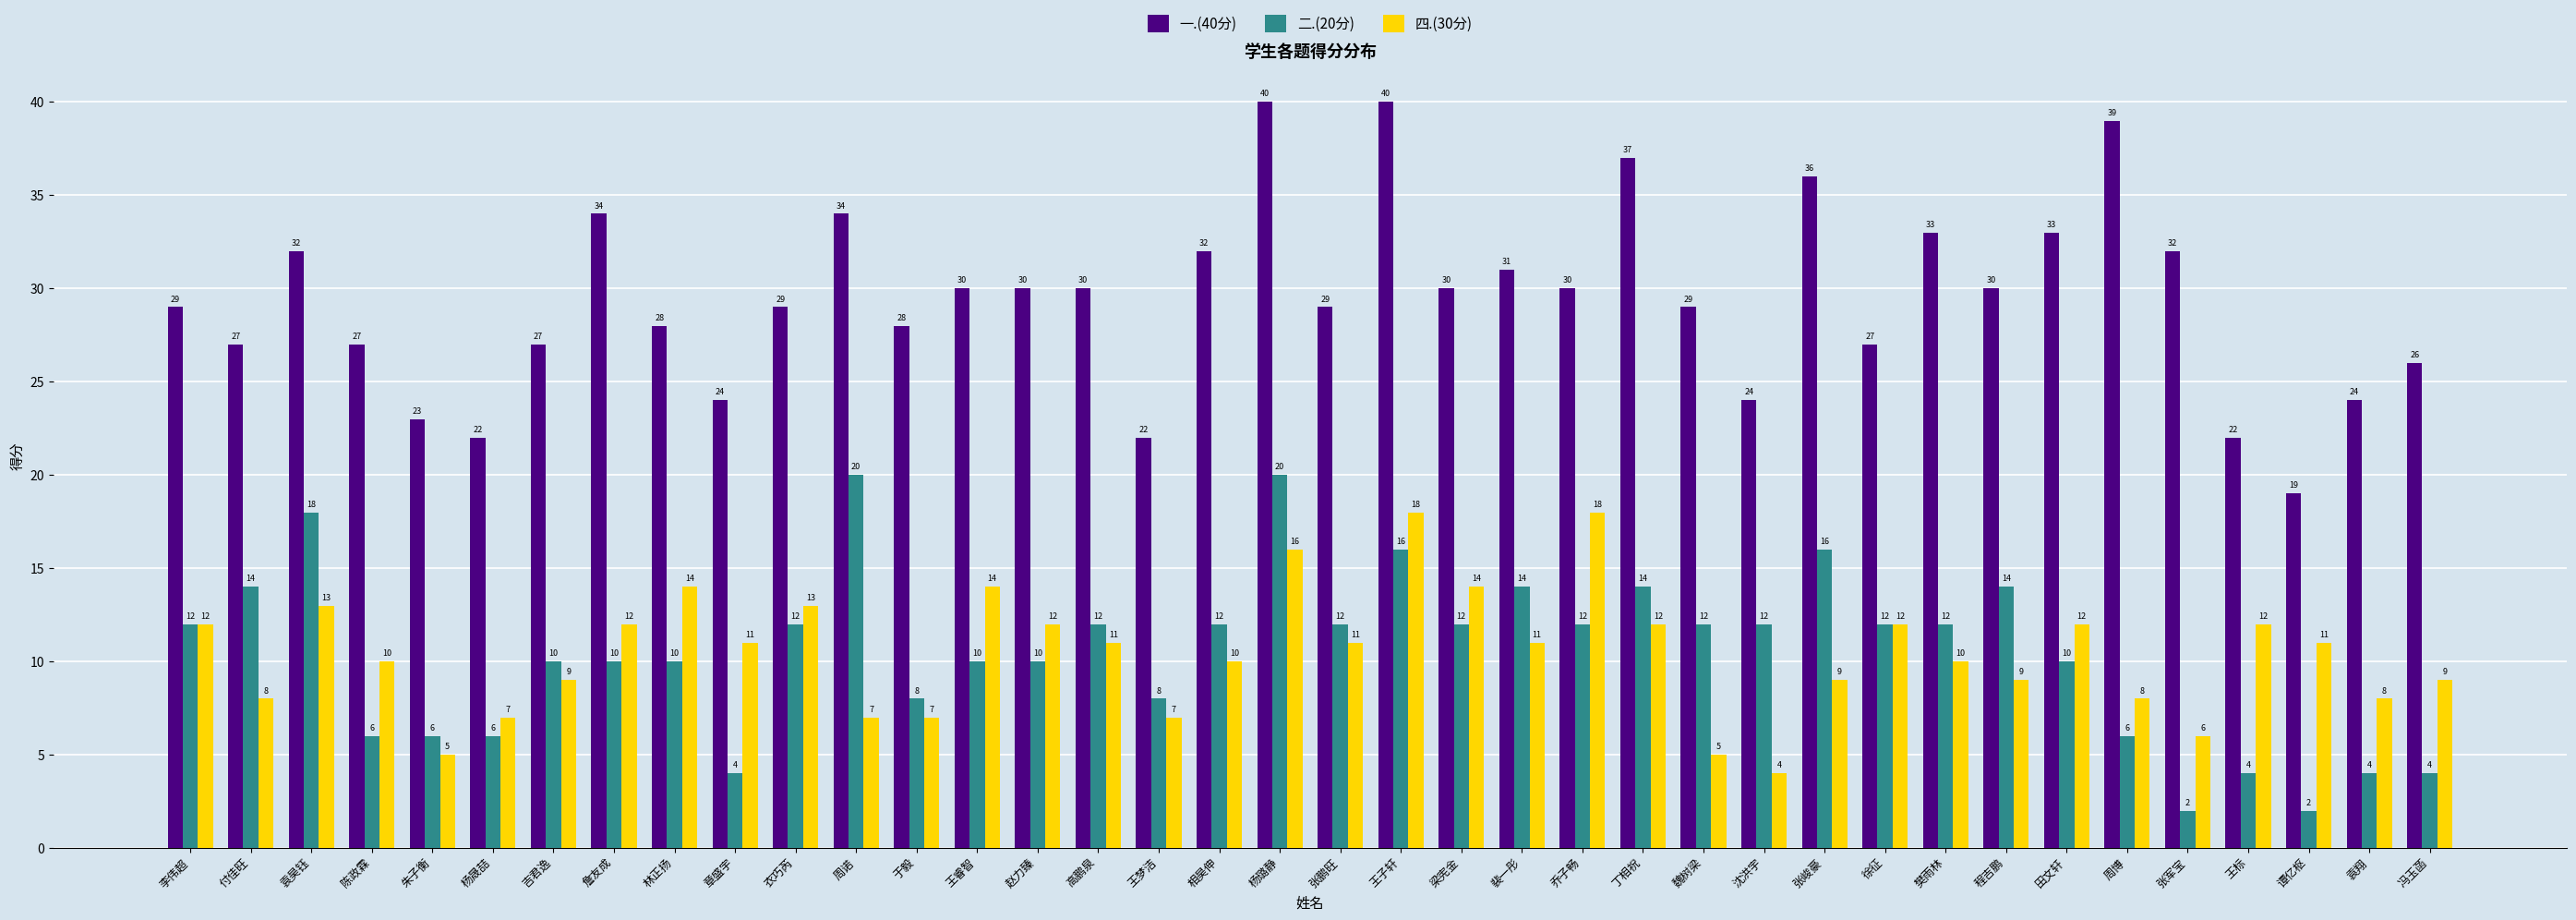

What is the label of the 34th bar from the left?

张军宝